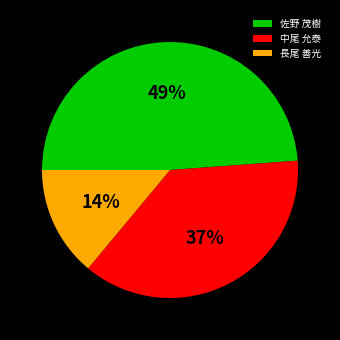

To the nearest percent, what is the difference between the 佐野 茂樹 and 中尾 允泰 slice percentages?

12%